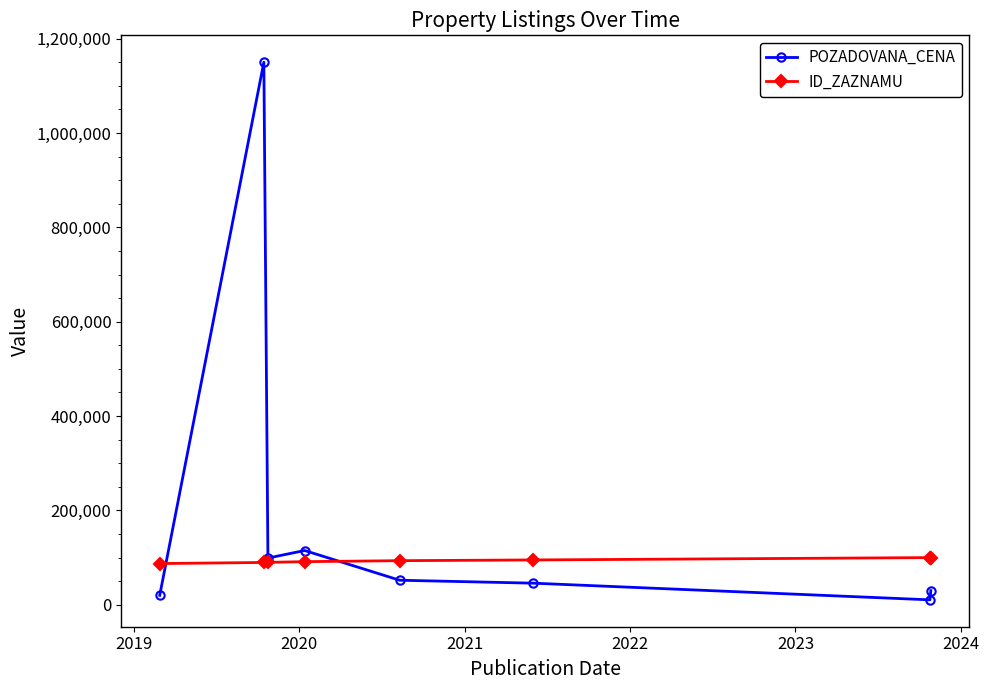

What is the highest value of the ID_ZAZNAMU series?

99983